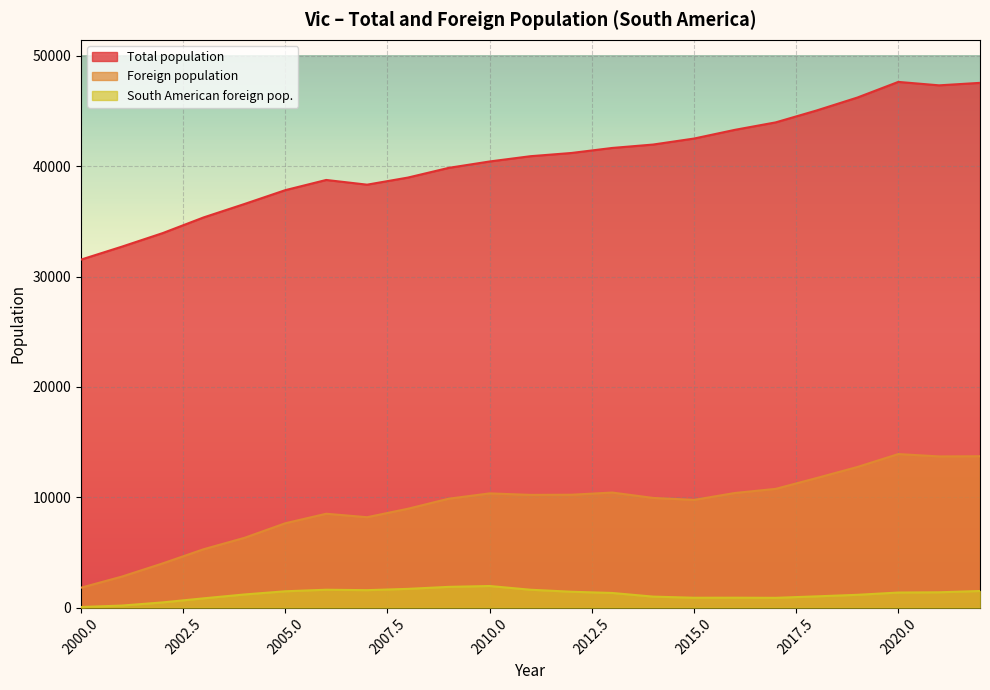

The value of Foreign population at 2001 is 2817. True or false?

True